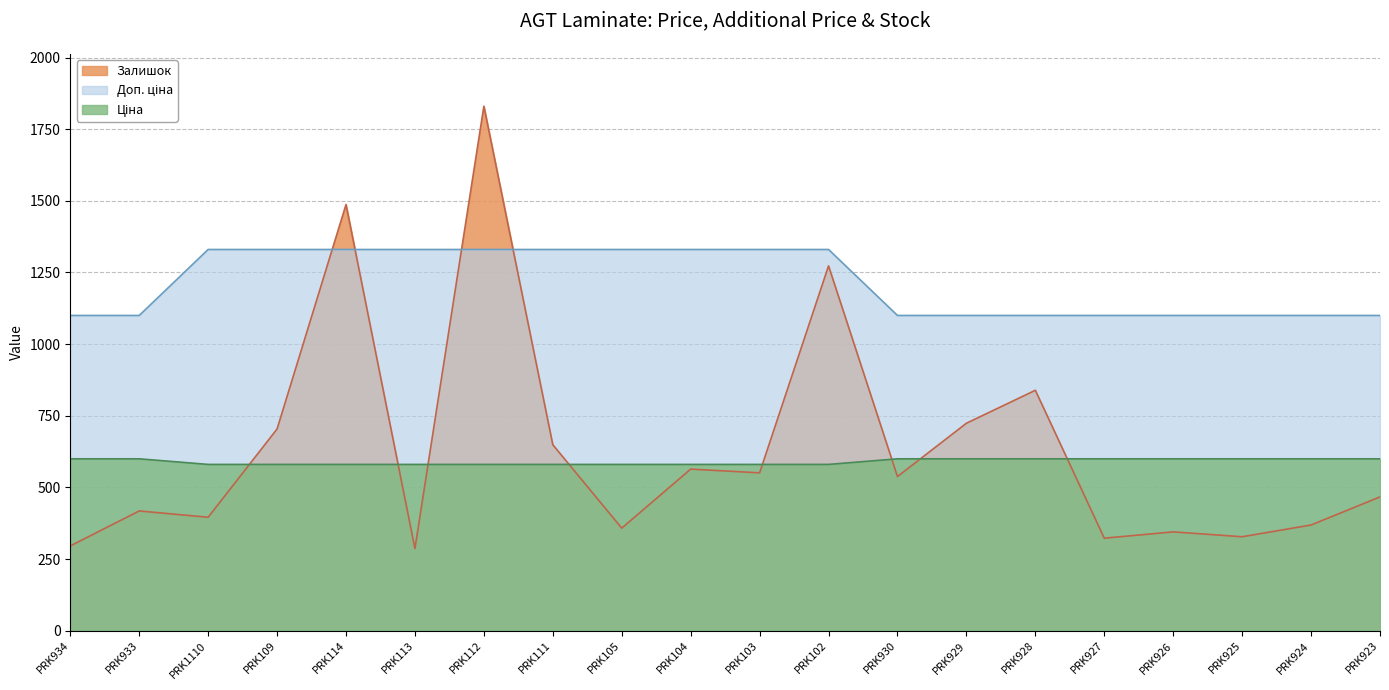

Does the chart display data point markers on the line(s)?

No